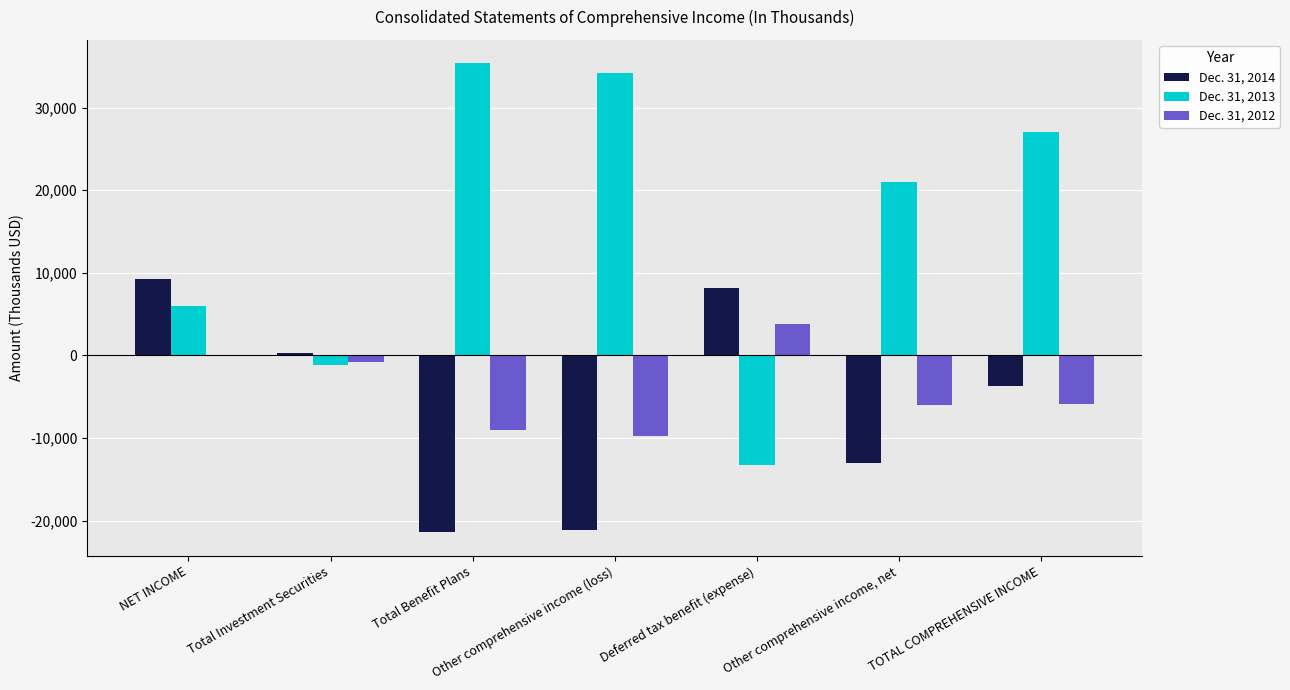

What is the total value across all series at Other comprehensive income (loss)?

3312